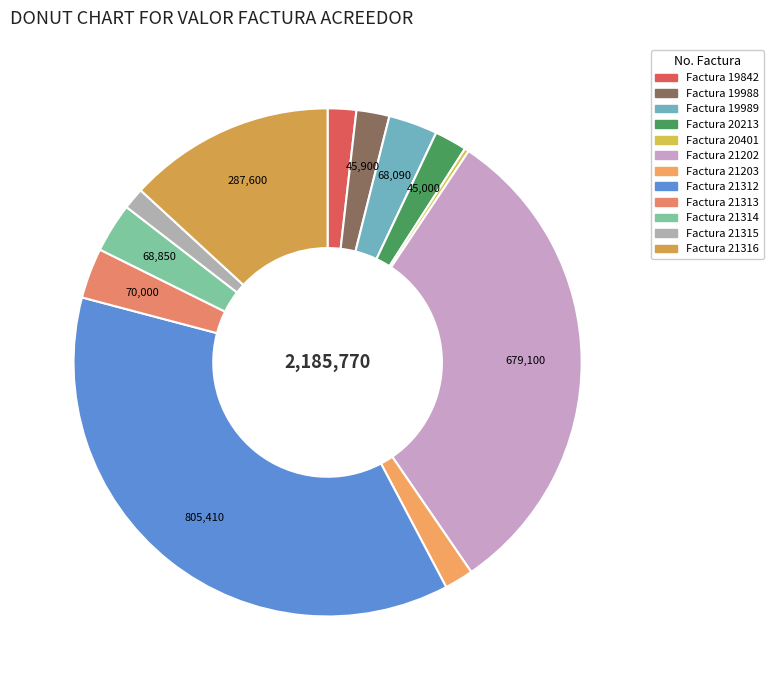

Which category has the biggest portion of the pie?

Factura 21312